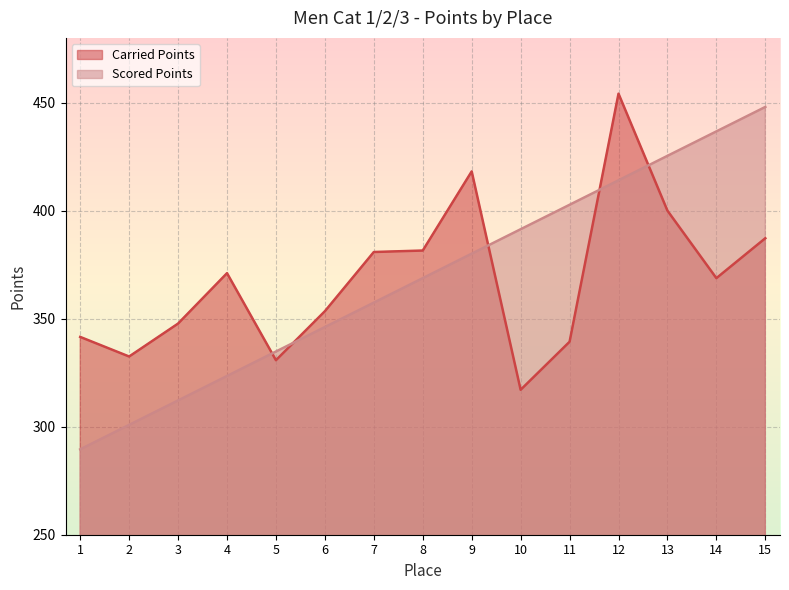

In Carried Points, how many points are higher than both neighbors (excluding endpoints)?

3